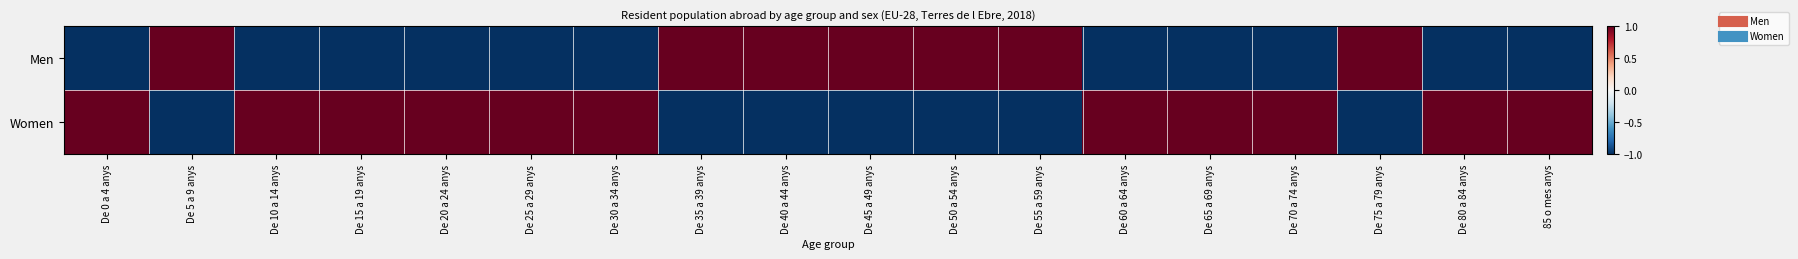

List the series in order of their peak value, highest first.

Men, Women